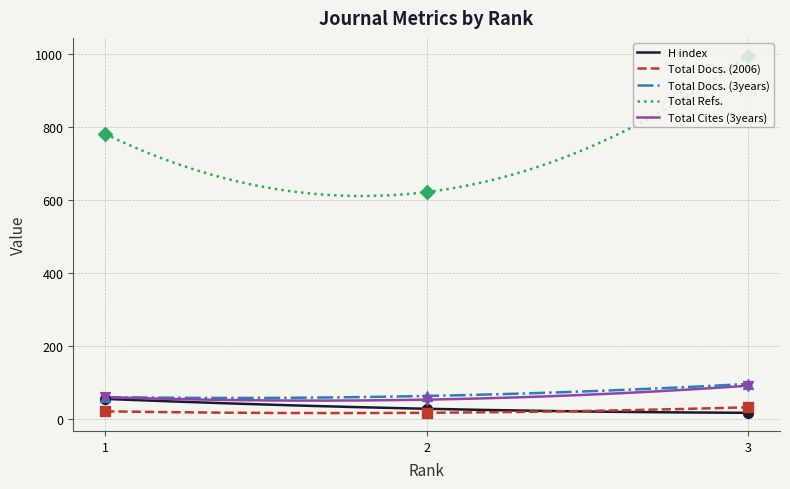

At how many categories does at least one series exceed 457?

3